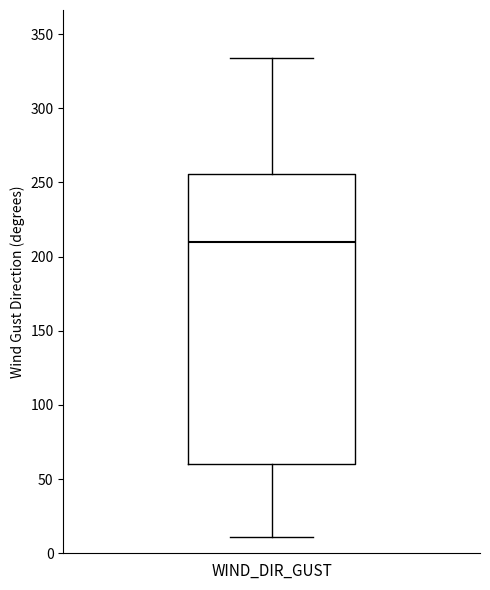

Where does the lower whisker of the box for WIND_DIR_GUST end on the y-axis? The values are not printed on the chart, so give them approximately, as read against the axis.

10